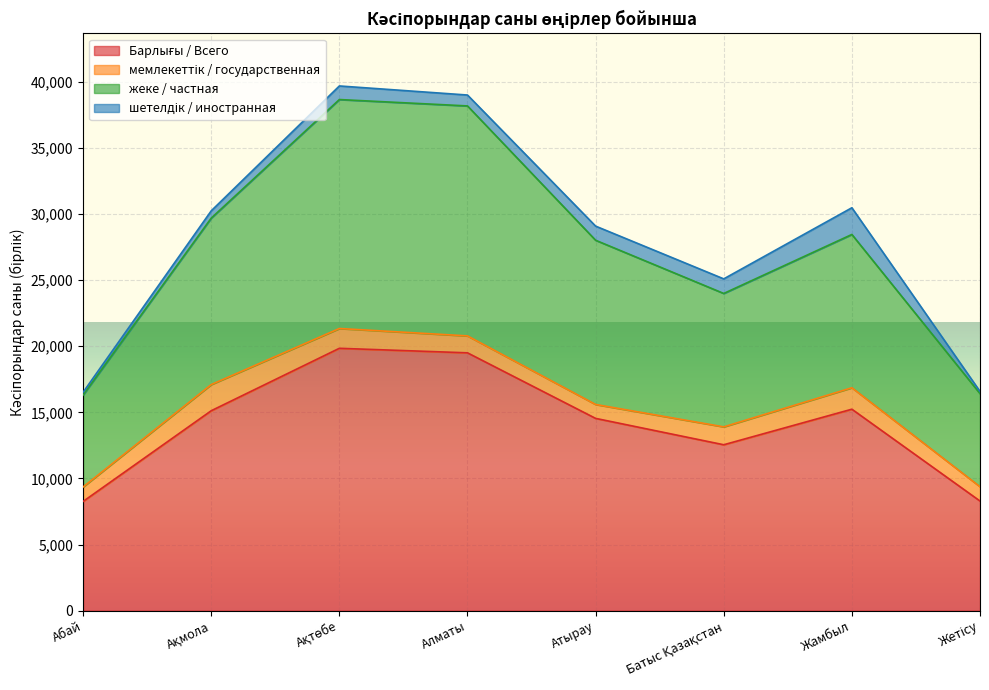

What is the difference between the Барлығы / Всего values at Жамбыл and Батыс Қазақстан?

2690